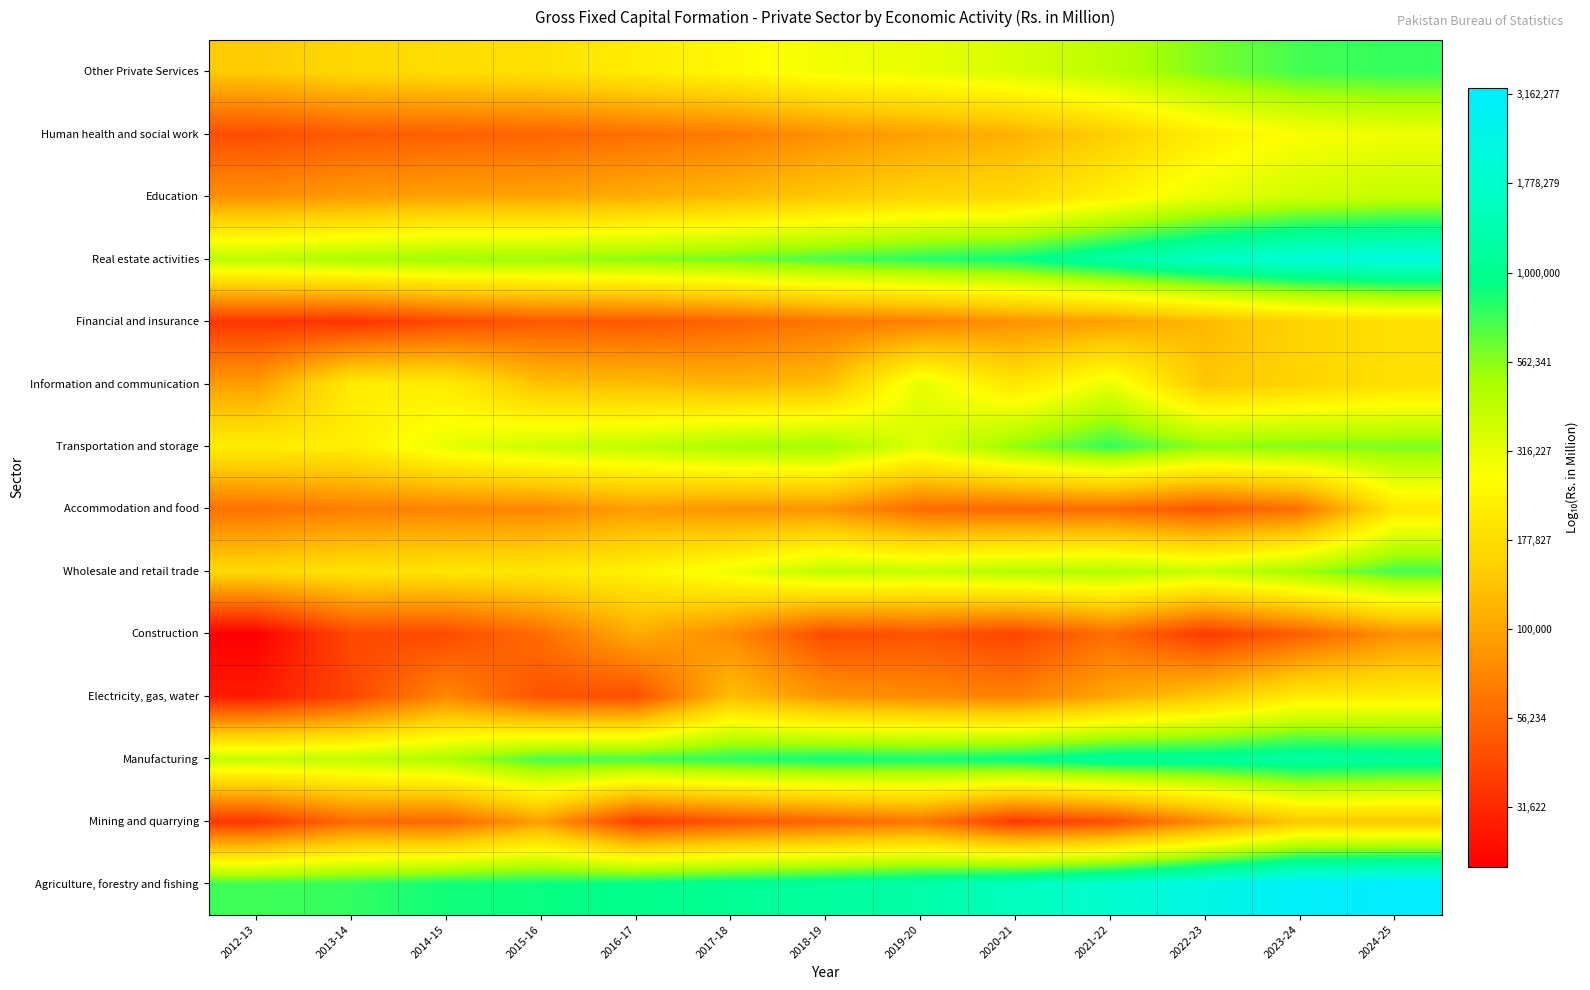

At which category is the sum across all series the highest?

2024-25